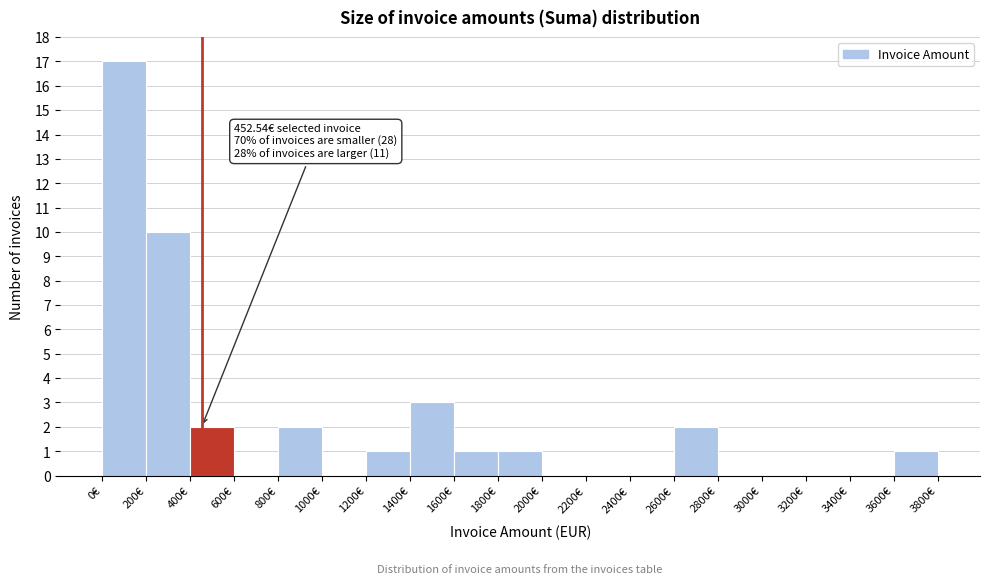

Which range on the x-axis has the tallest bar?

0 to 200